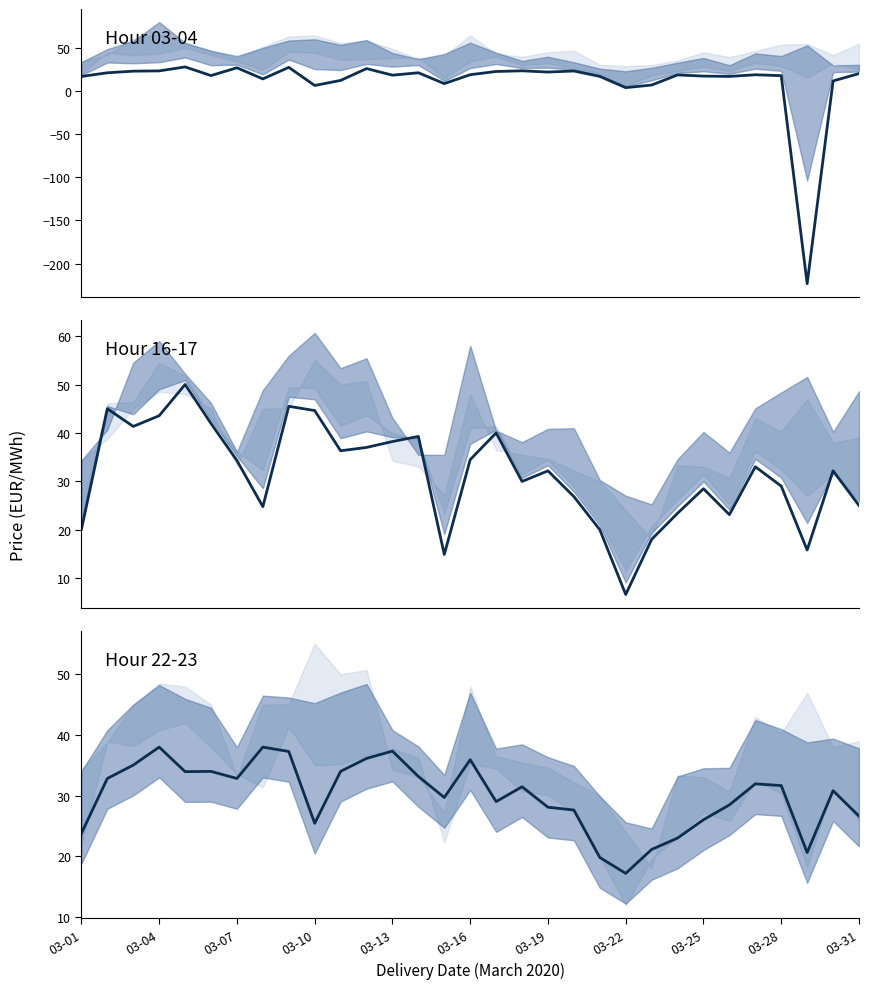

What are all the series names shown in the legend?

Hour 03-04, Hour 16-17, Hour 22-23